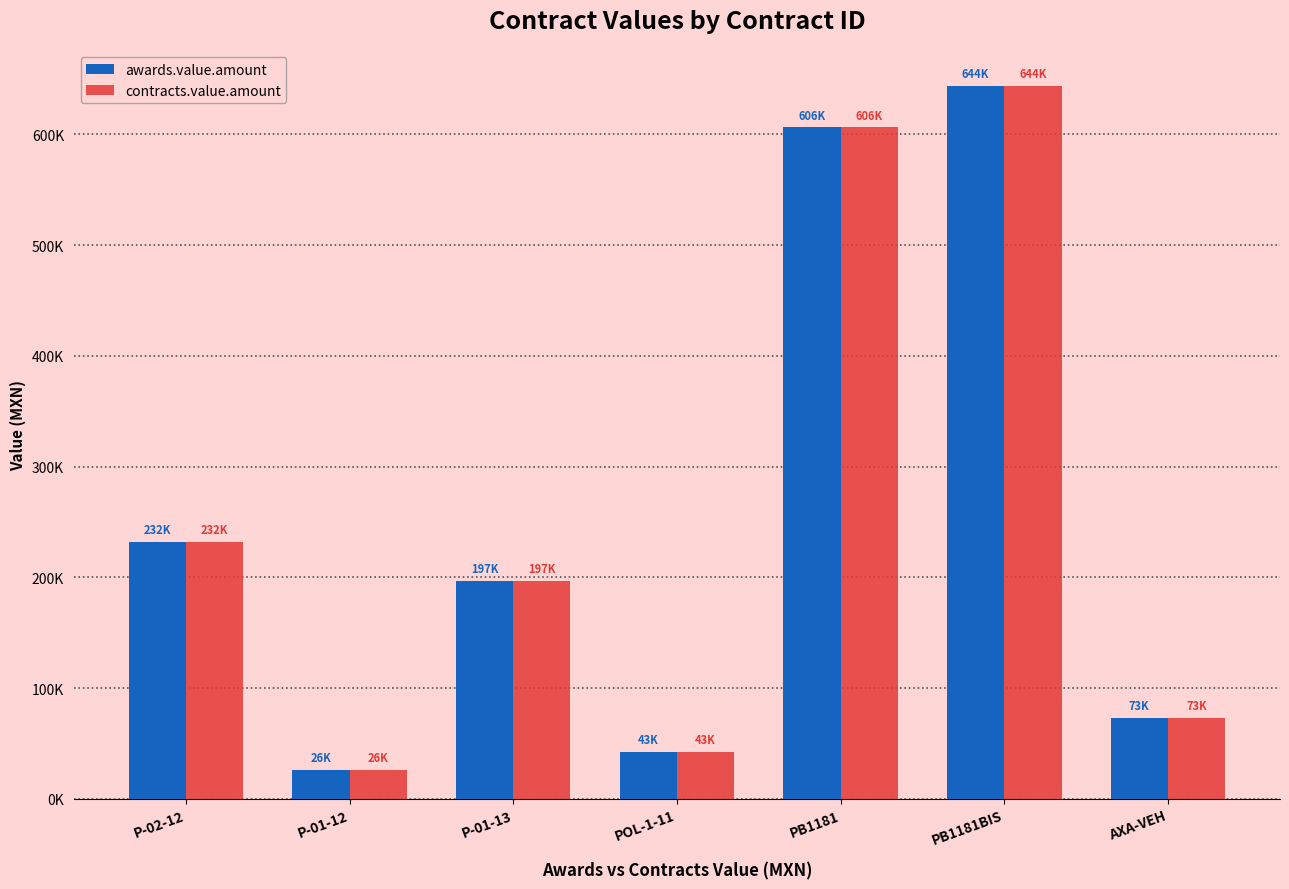

Between PB1181 and AXA-VEH, which series saw the biggest shift?

awards.value.amount